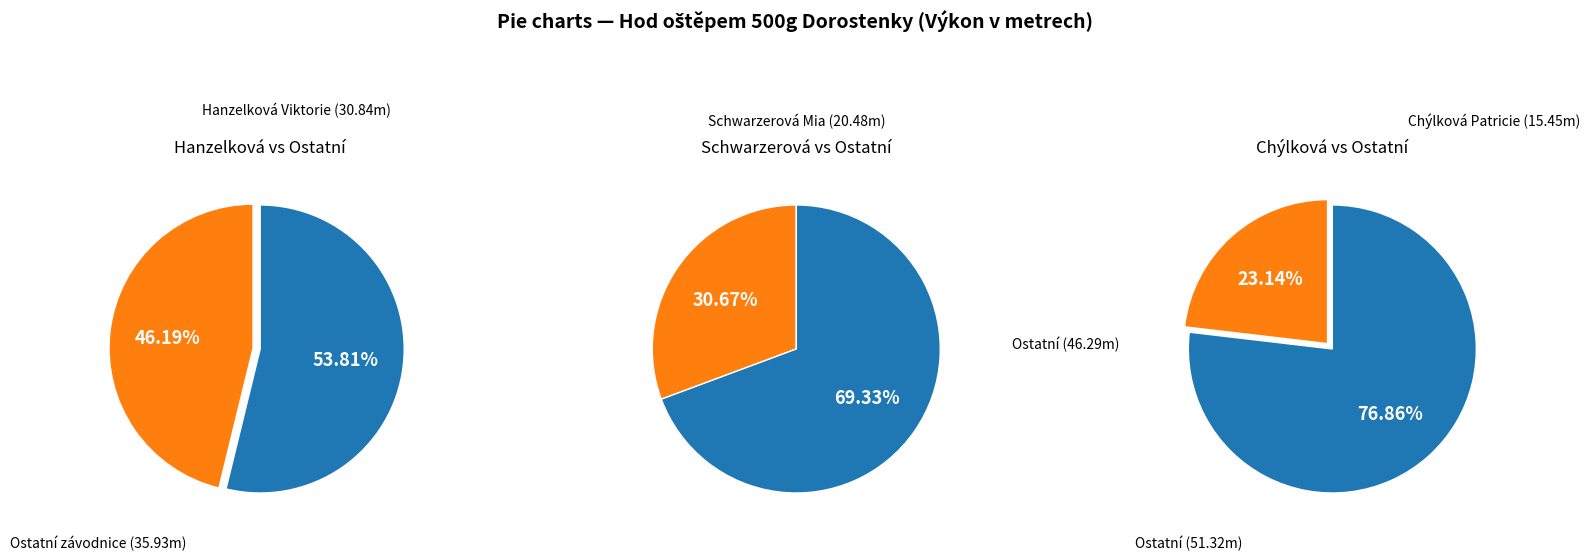

What percentage do Chýlková Patricie and Schwarzerová Mia together represent?

53.8%